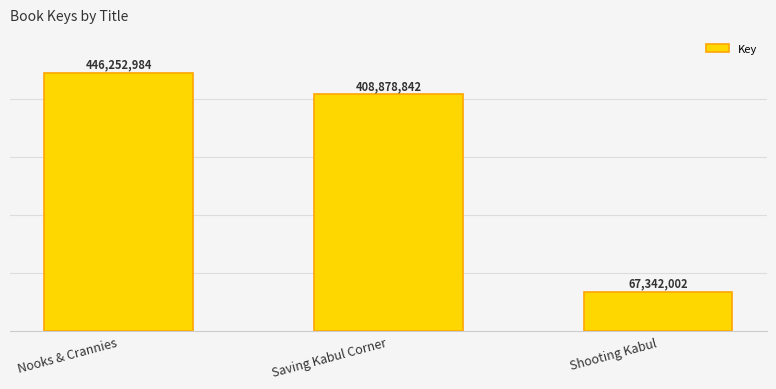

Which has a higher value, Nooks & Crannies or Shooting Kabul?

Nooks & Crannies